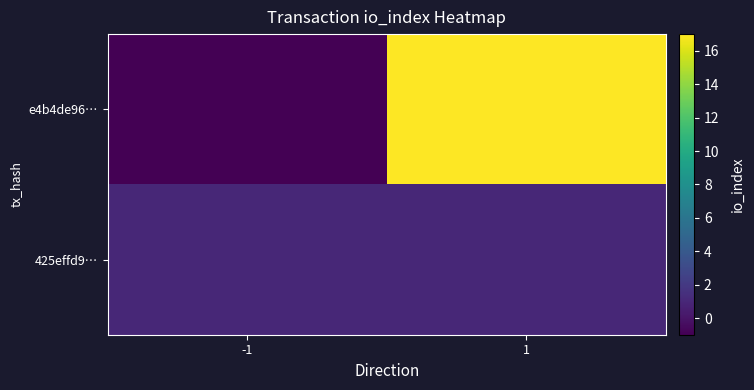

Rank the series at 1 from lowest to highest value.

425effd9…, e4b4de96…